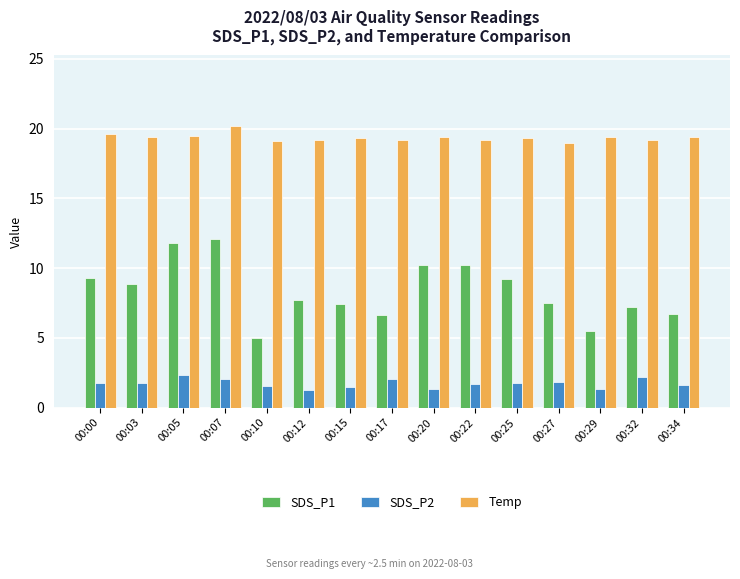

Which series changed the most between 00:05 and 00:15?

SDS_P1